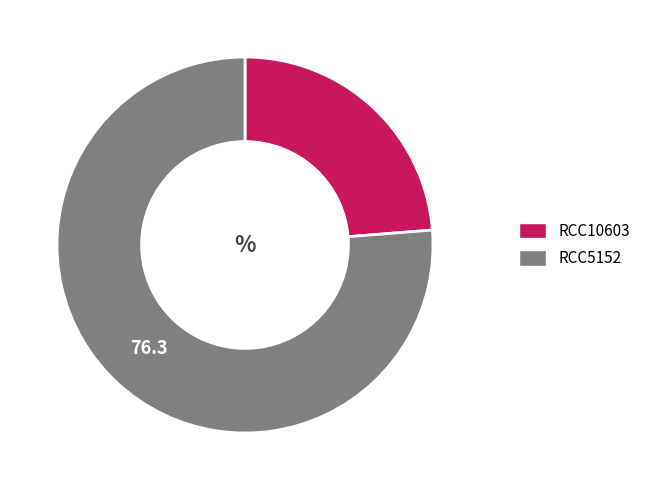

Rank the categories by value from lowest to highest.

RCC10603, RCC5152